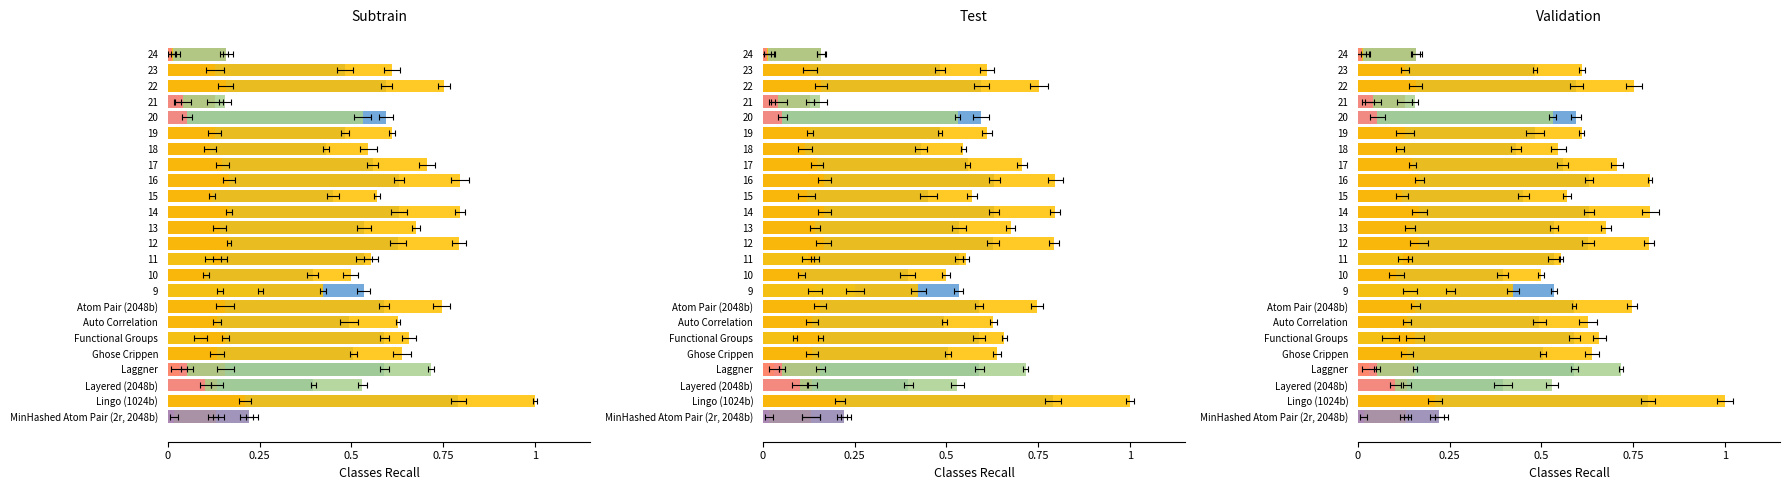

How many bars are there in total?

144